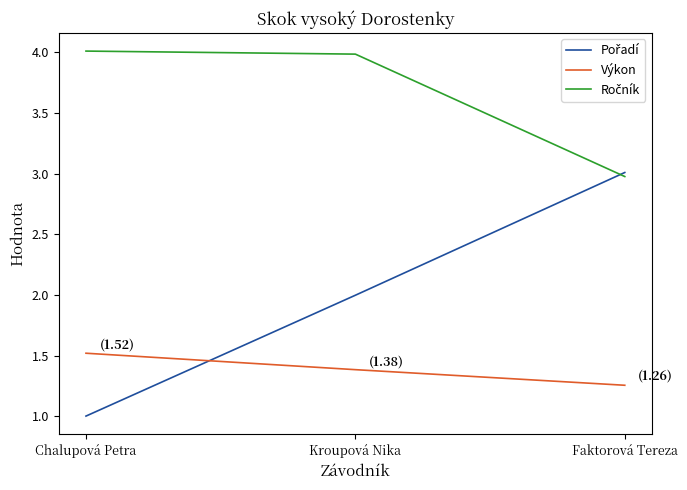

What is the label of the 1st point from the right?

Faktorová Tereza